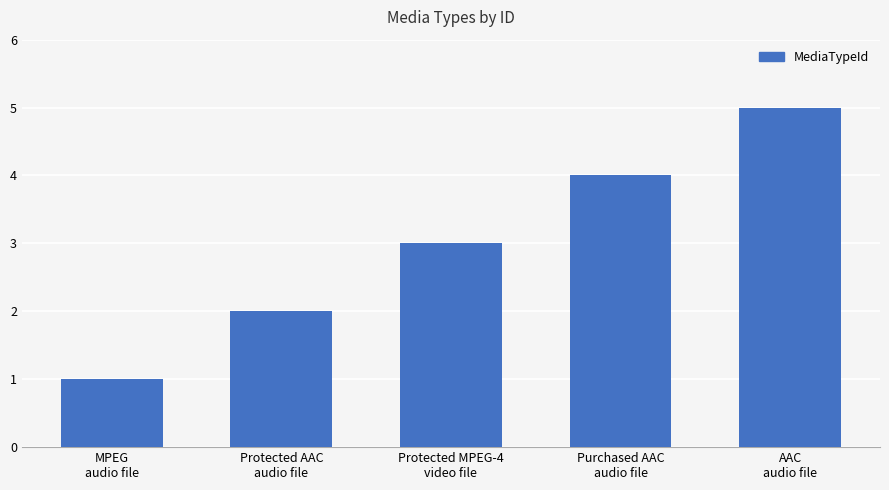

What is the difference between the maximum and minimum values?

4